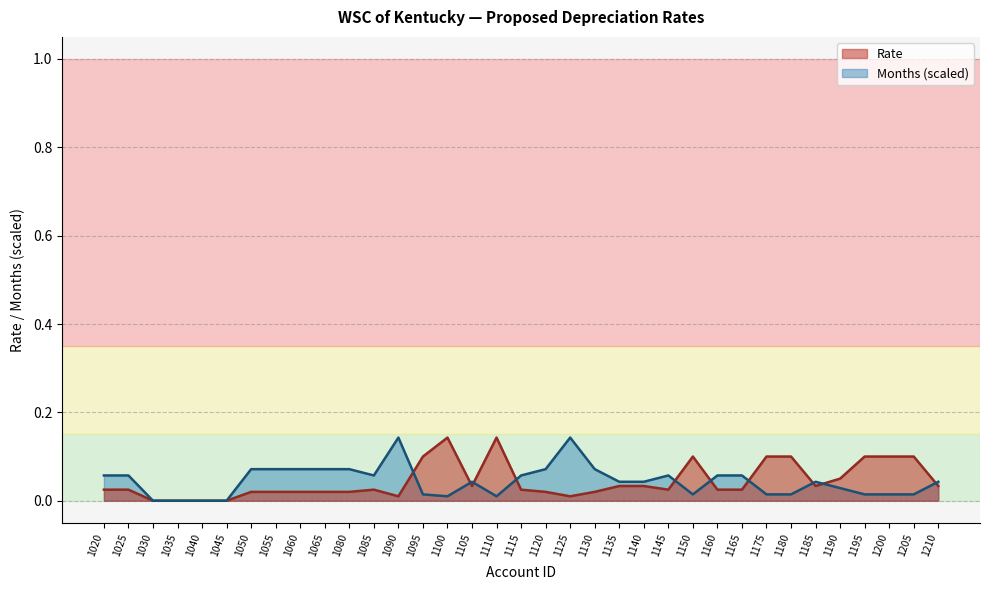

At which category is the sum across all series the highest?

1100